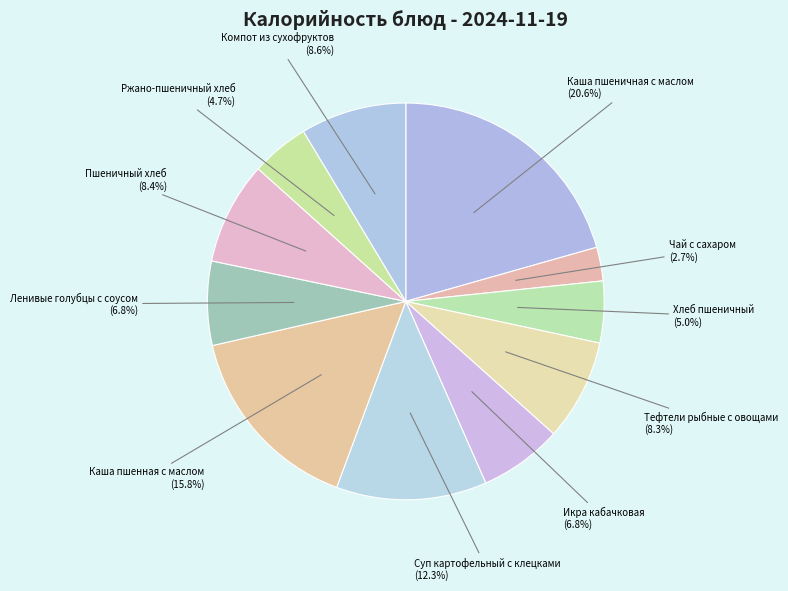

Does any single category account for the majority?

No